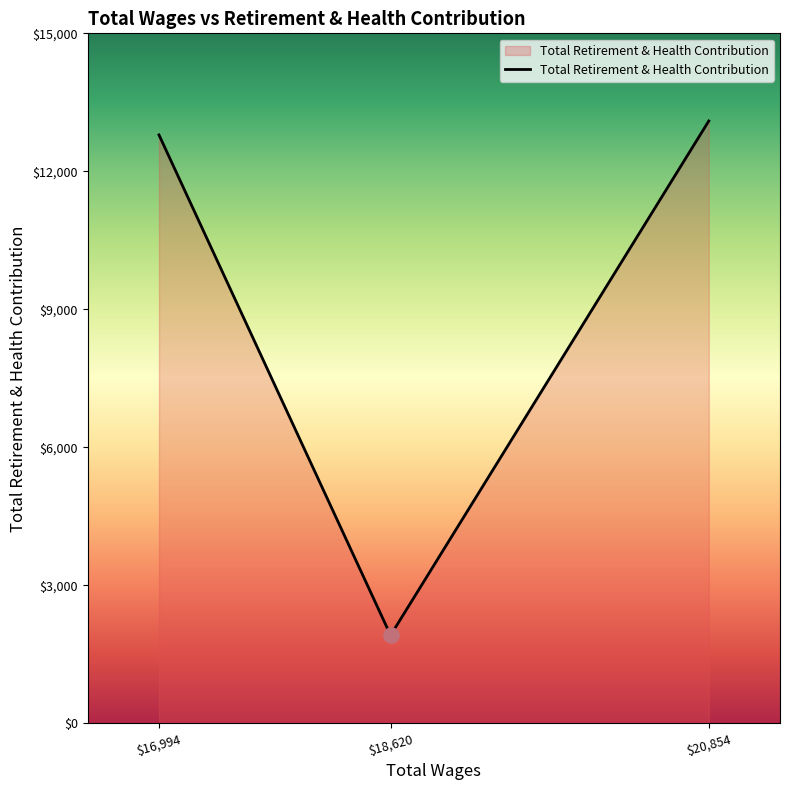

At which label is the value closest to 7505?

$16,994